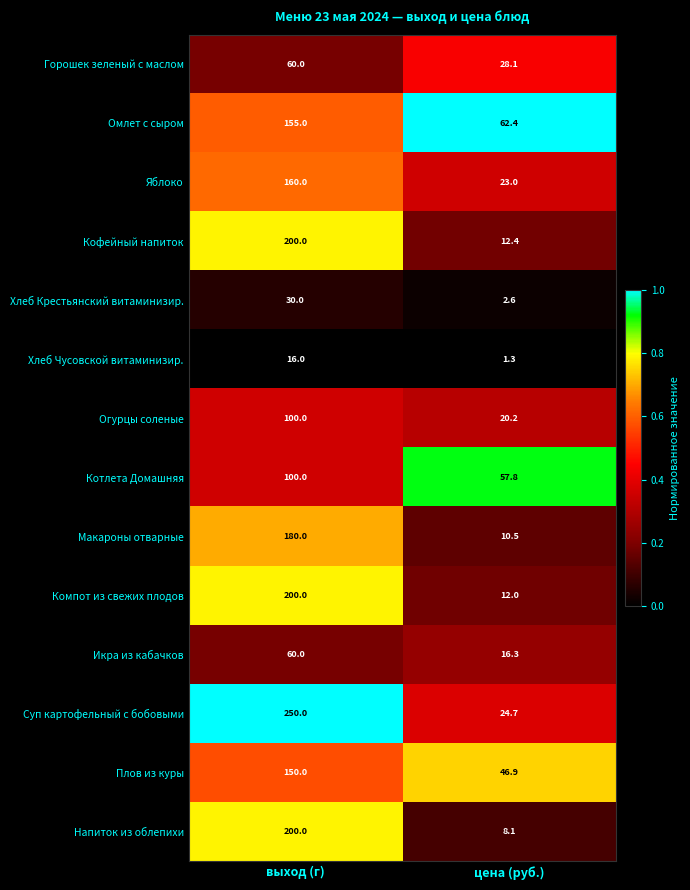

Which series changed the most between выход (г) and цена (руб.)?

Суп картофельный с бобовыми